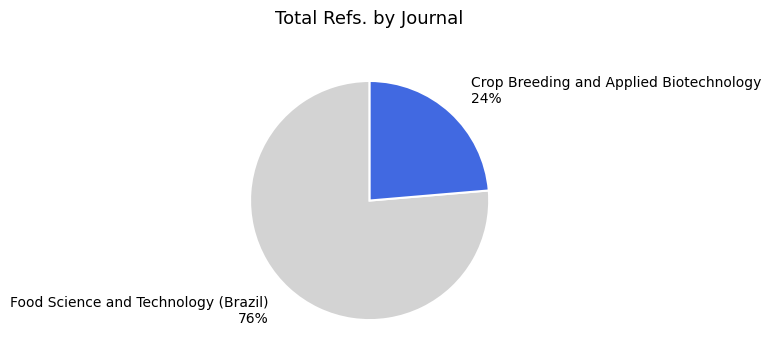

Is there any slice that represents more than half of the pie?

Yes